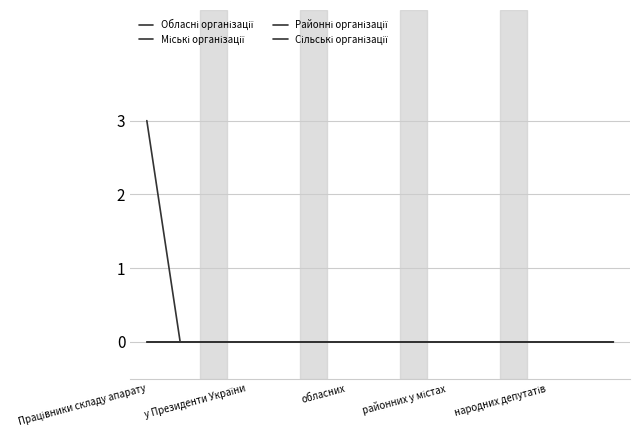

How many lines are shown in the chart?

4